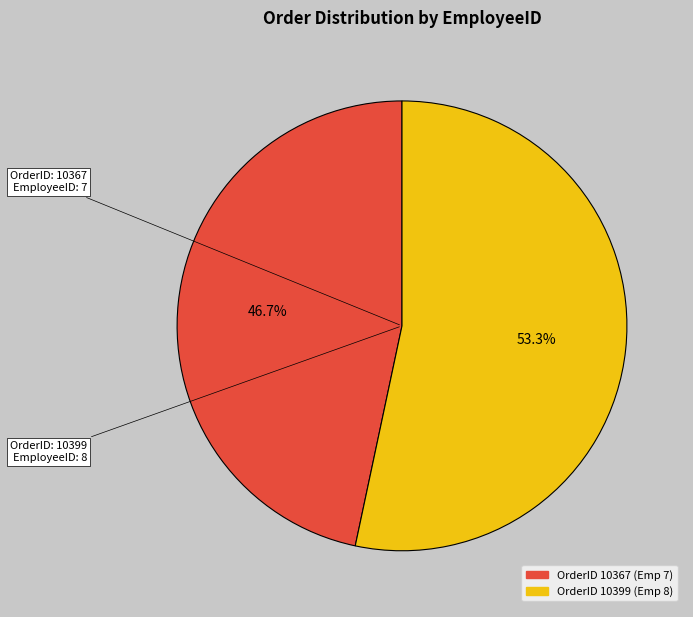

Is there a majority slice in this chart?

Yes